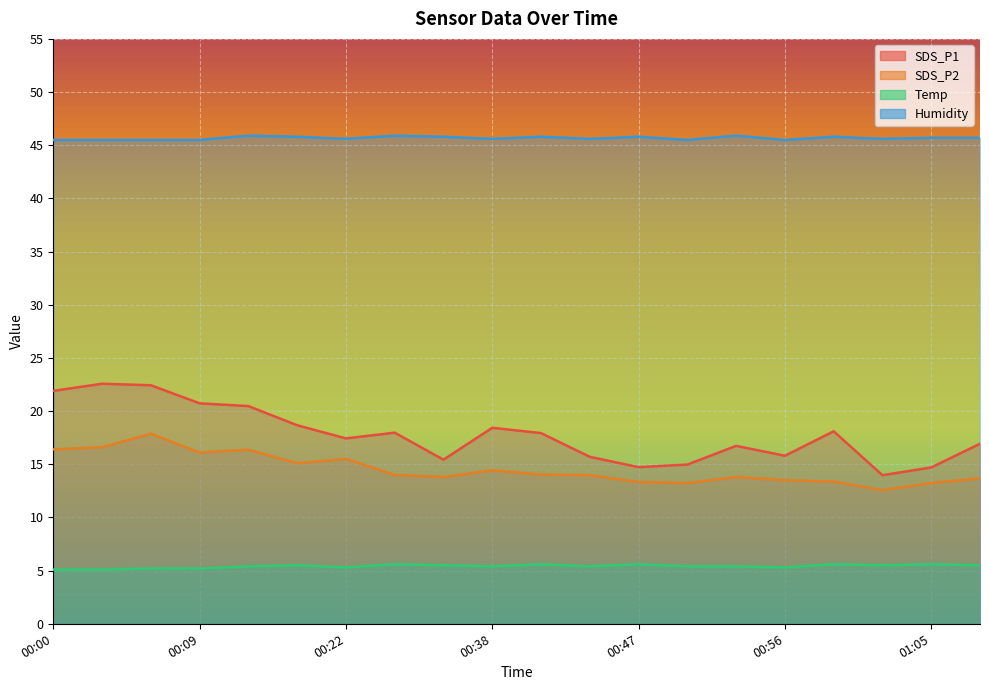

At how many categories does at least one series exceed 22?

20